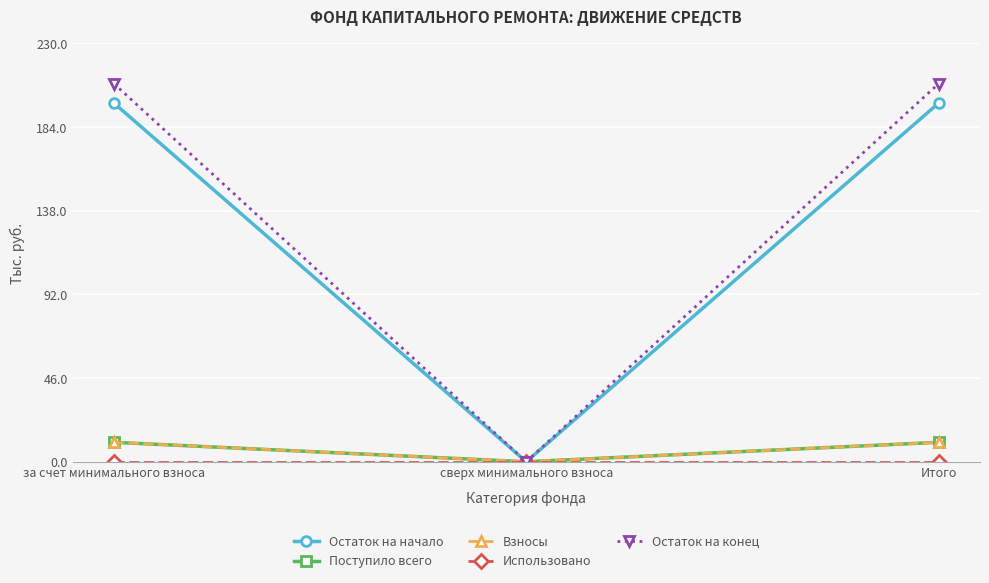

Is this an area chart (filled region under the line)?

No